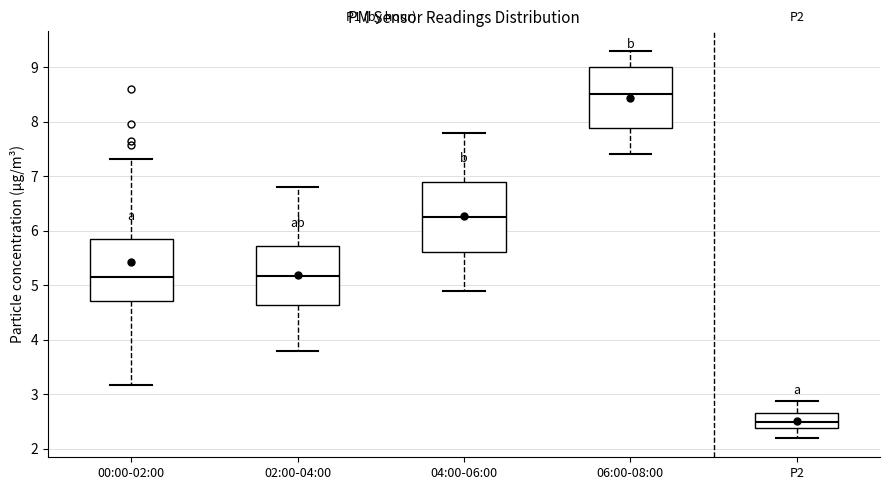

Which box has the highest median line?

06:00-08:00